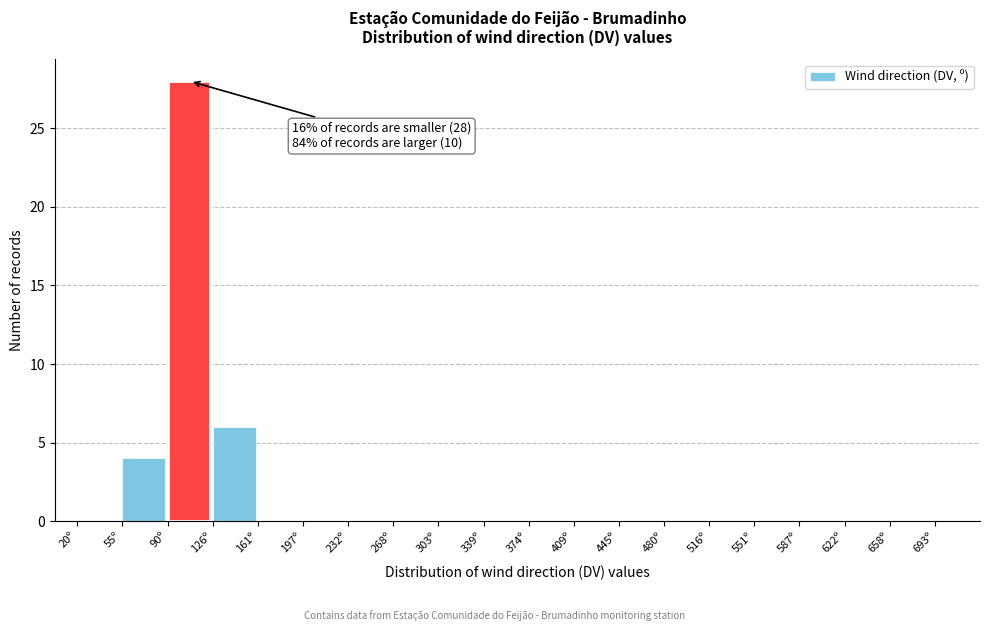

Over which range of the x-axis is the bar tallest?

90 to 125